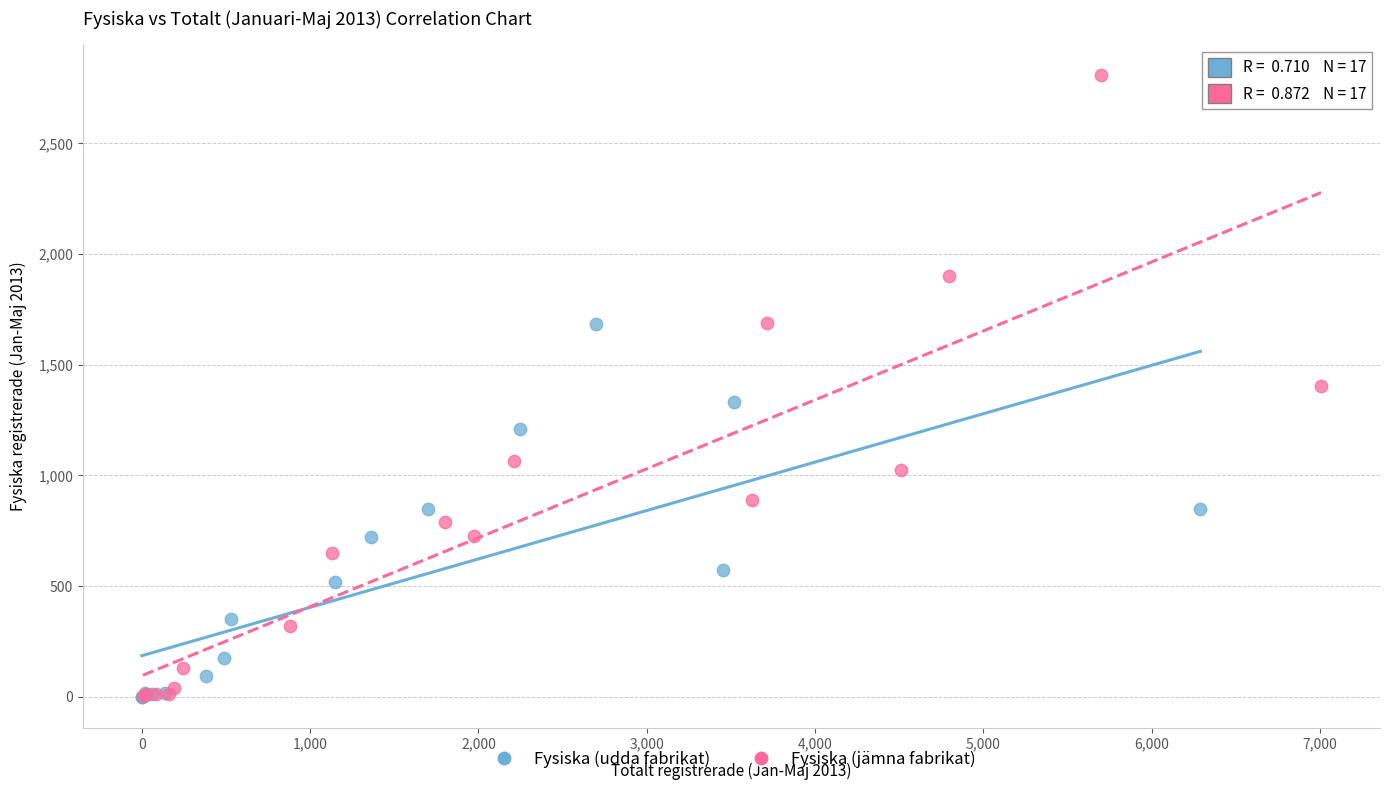

Which series has the widest spread of Y values?

Fysiska (jämna fabrikat)